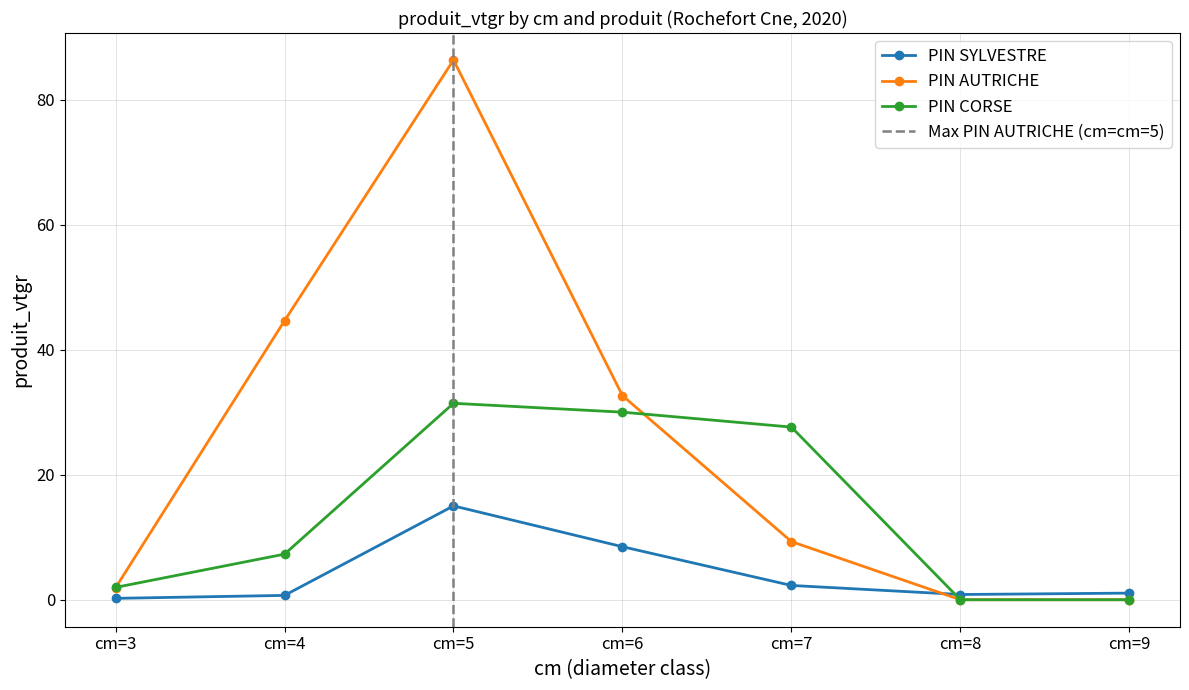

The value of PIN AUTRICHE at cm=7 is 14.9. True or false?

False